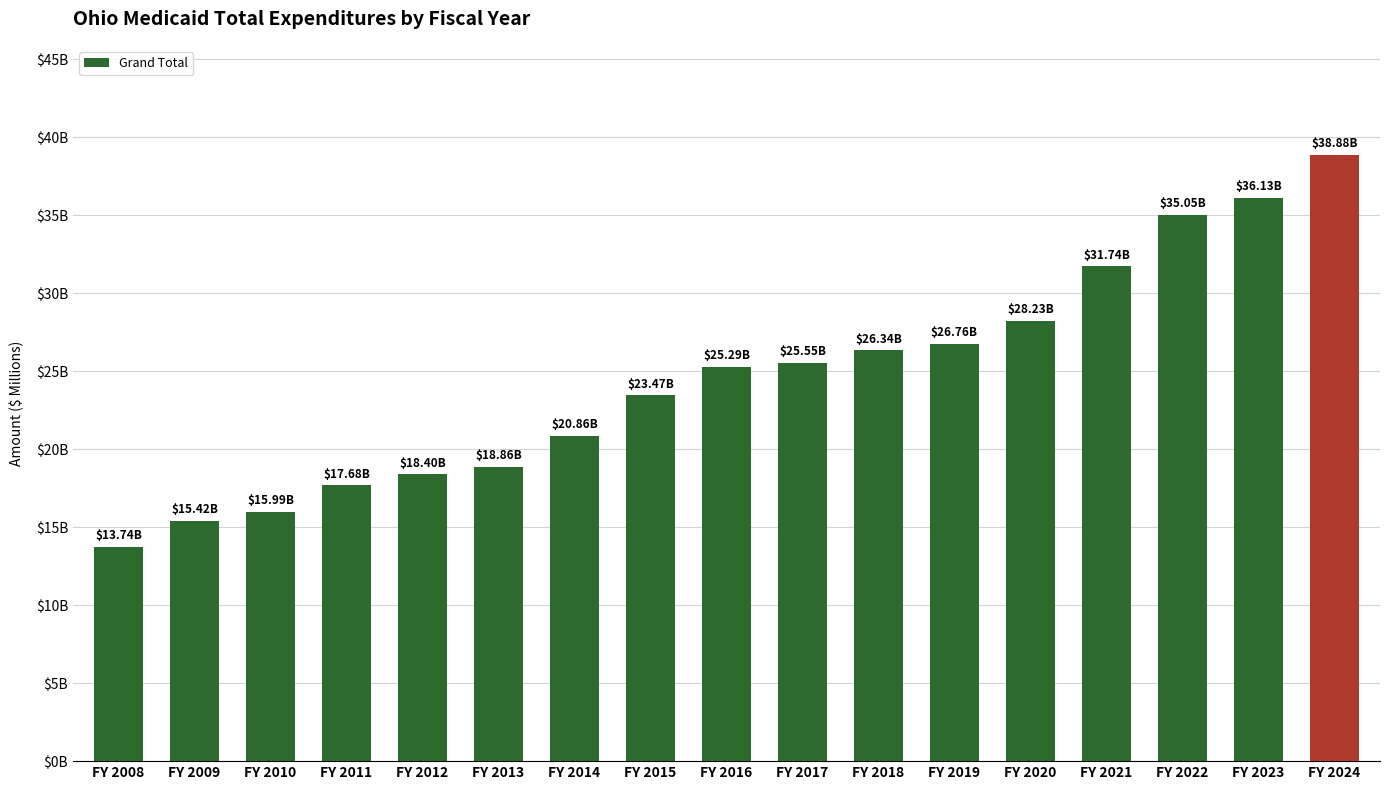

How many series are shown in this chart?

1